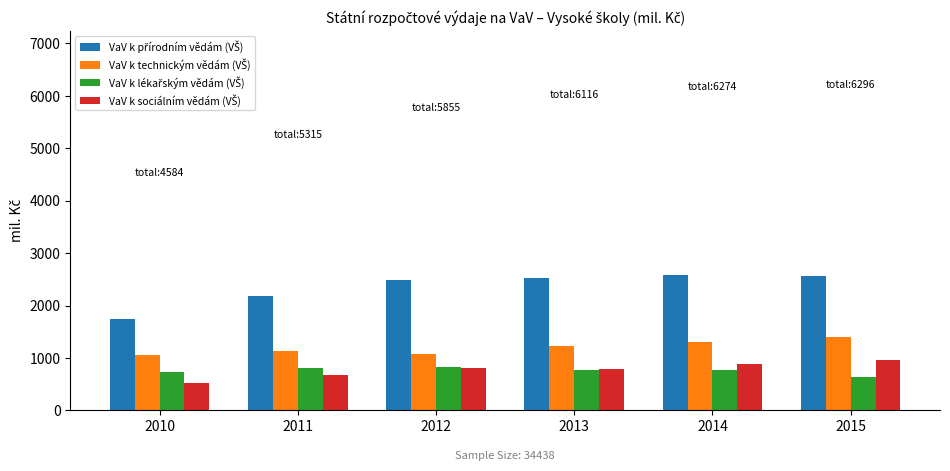

What is the total value across all series at 2014?

5549.4